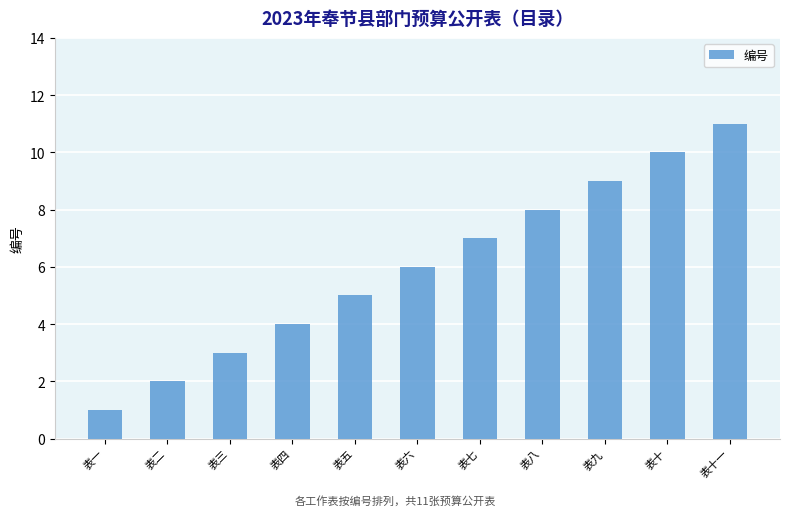

How many bars are there in total?

11